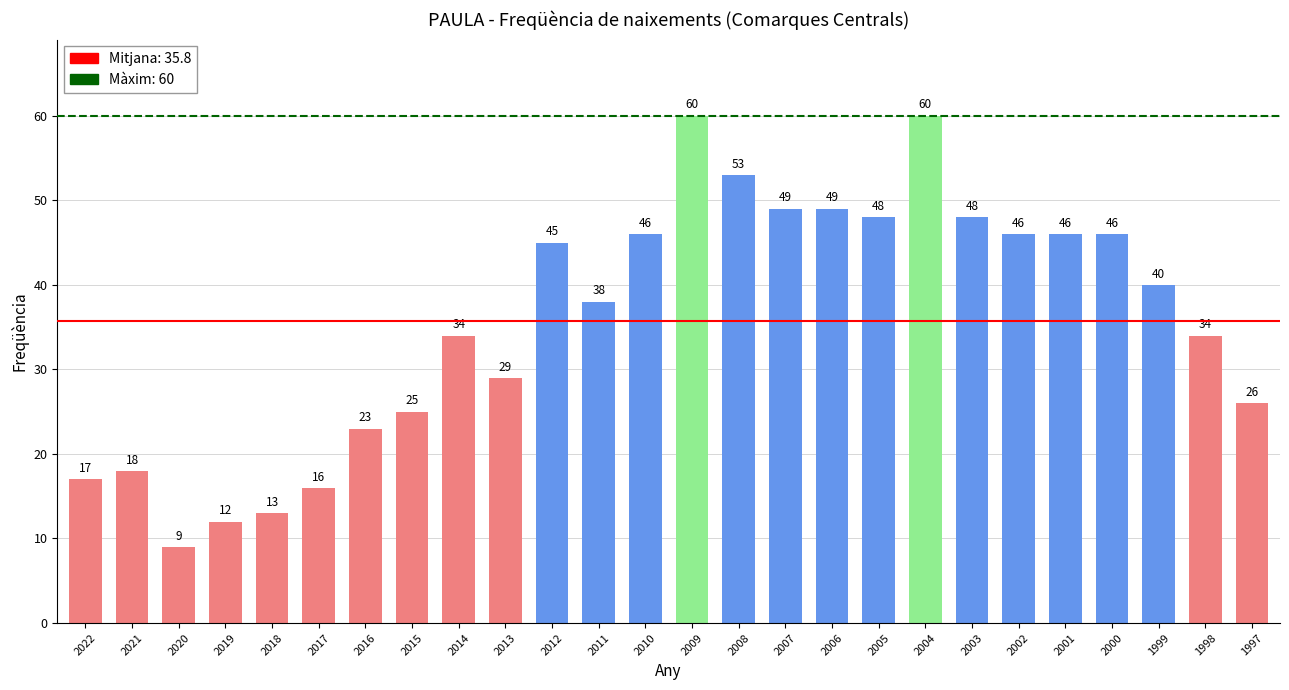

Is it true that the value at 2019 is 21?

False